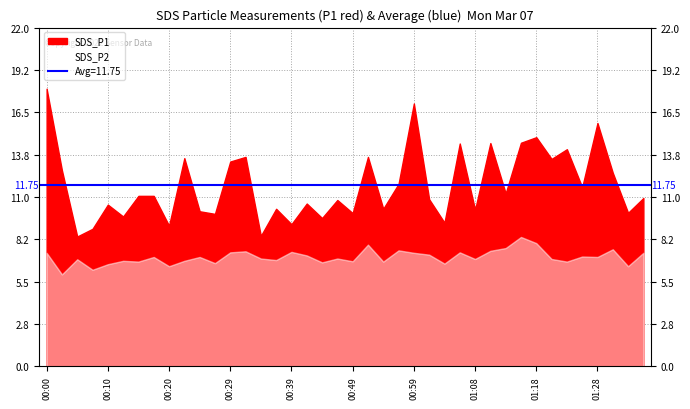

True or false: SDS_P1 has more than 2 points higher than both neighbors.

True